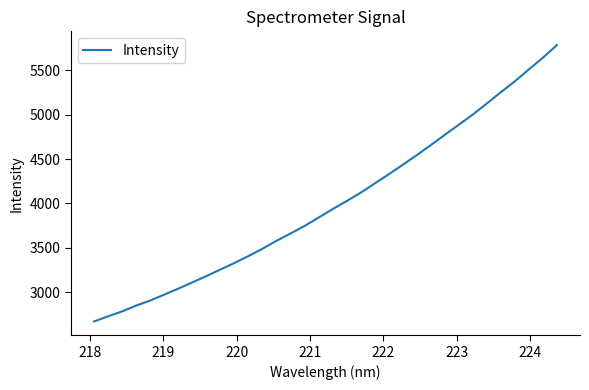

What is the difference between the maximum and minimum values?

3111.5